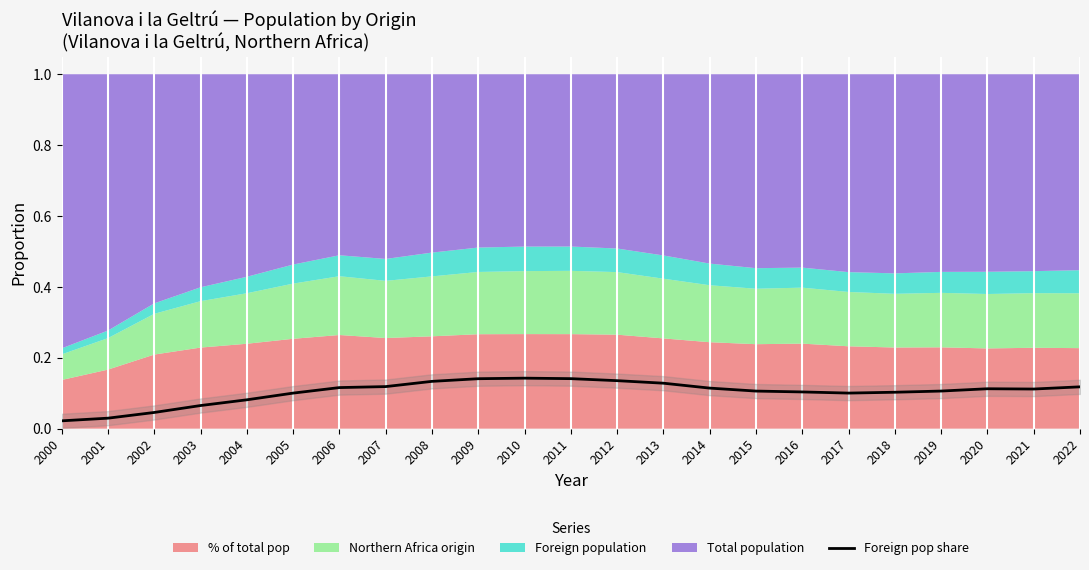

At which category does the data reach its first local peak?

2010